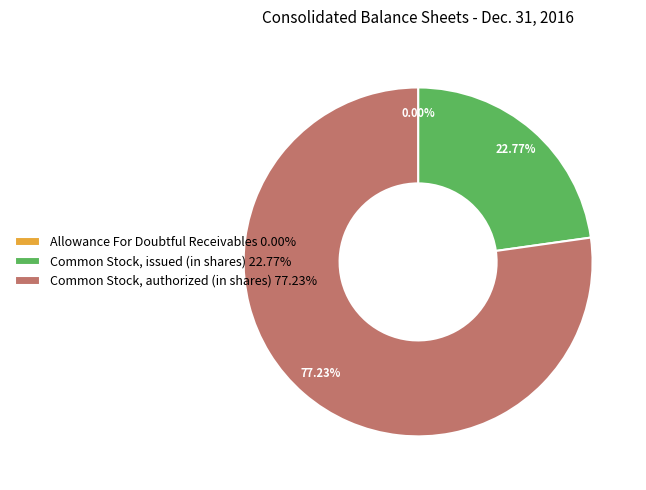

Is Common Stock, authorized (in shares) 77.23% the majority of the pie?

Yes